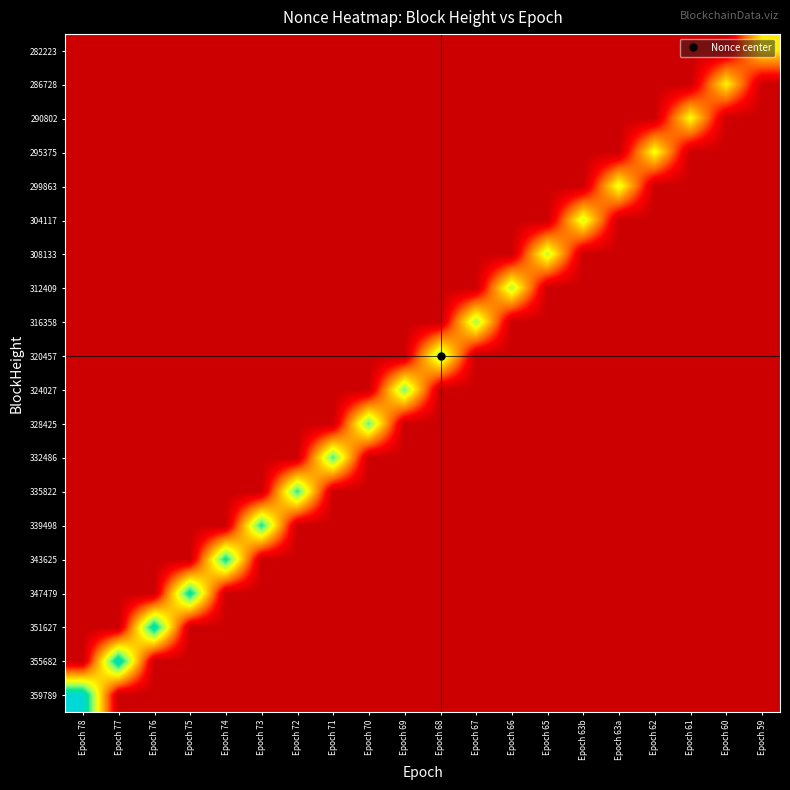

How many distinct data groups are displayed?

20